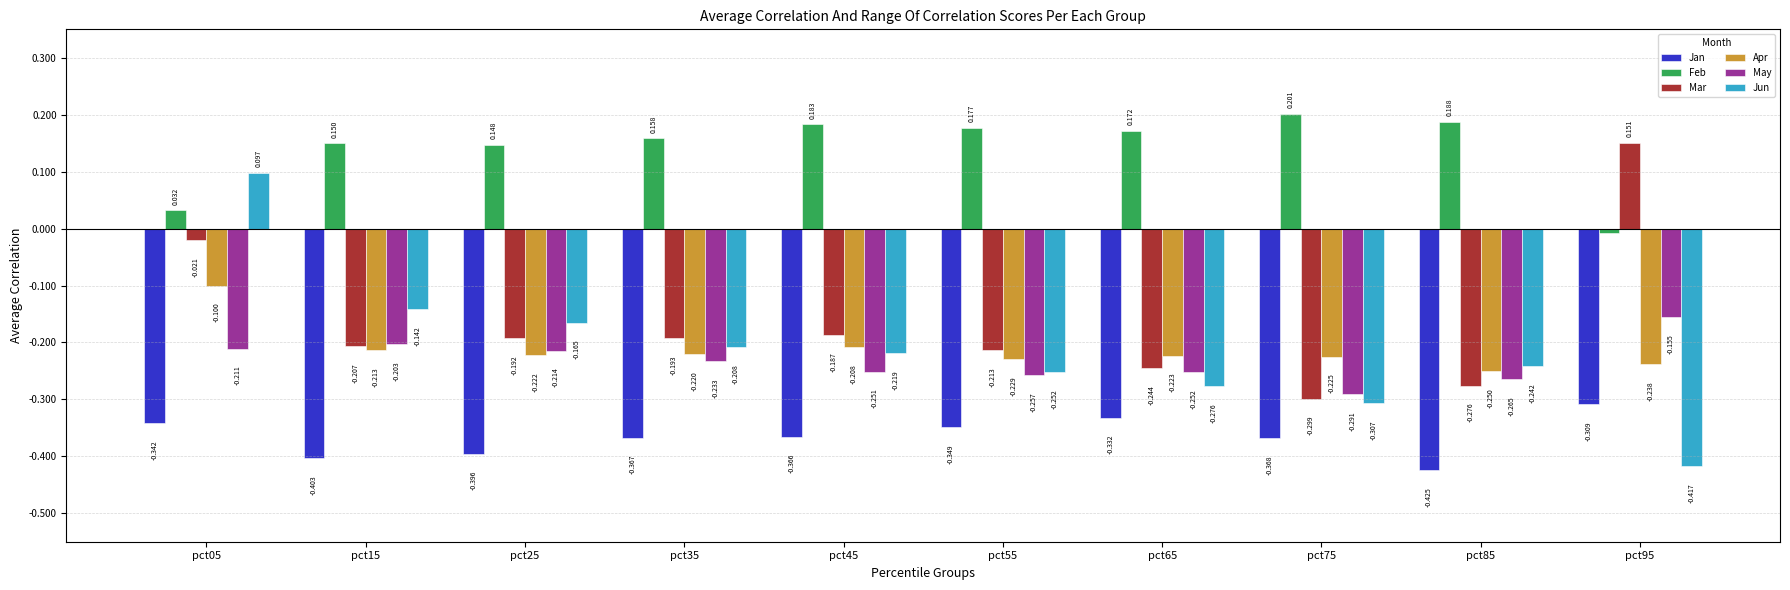

Which series has the widest spread of values?

Jun